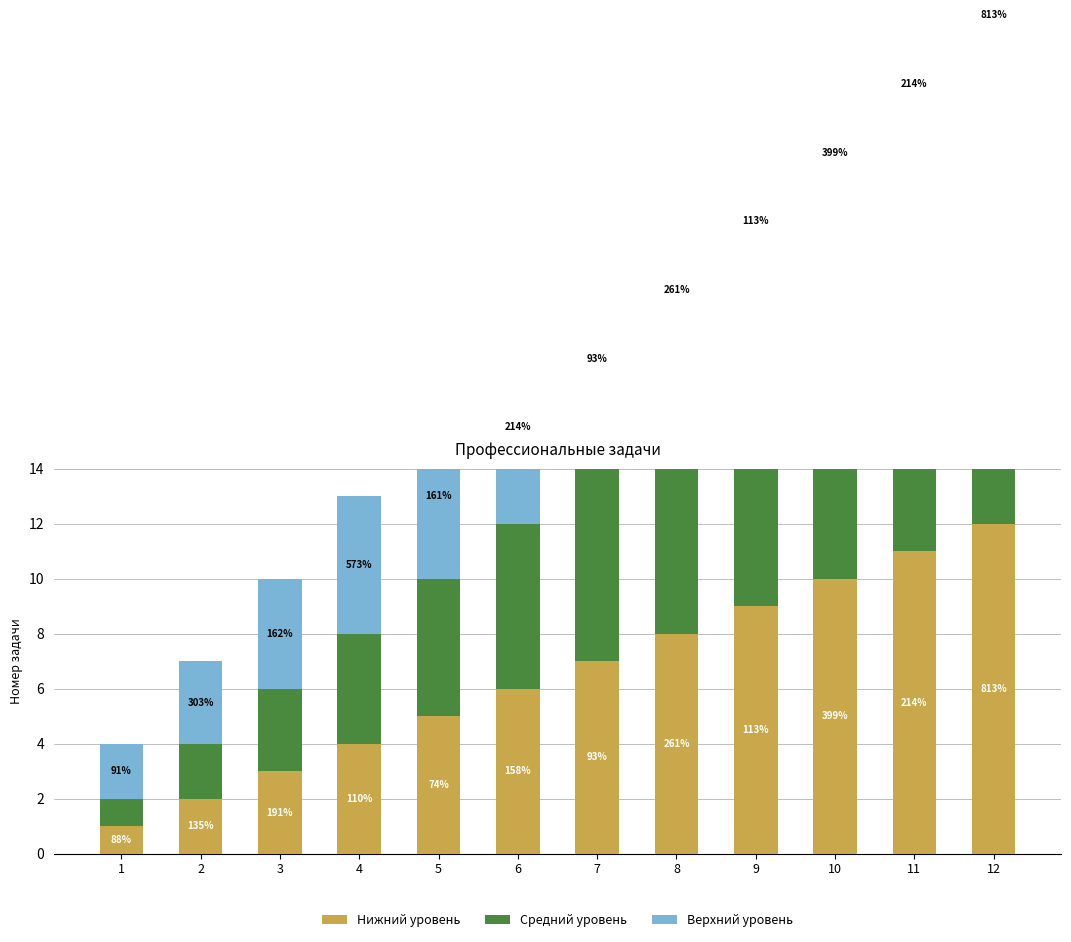

Reading left to right, transcribe all the data shown in this chart.

Нижний уровень: 1=1	2=2	3=3	4=4	5=5	6=6	7=7	8=8	9=9	10=10	11=11	12=12
Средний уровень: 1=1	2=2	3=3	4=4	5=5	6=6	7=7	8=8	9=9	10=10	11=11	12=12
Верхний уровень: 1=2	2=3	3=4	4=5	5=6	6=7	7=8	8=9	9=10	10=11	11=12	12=13